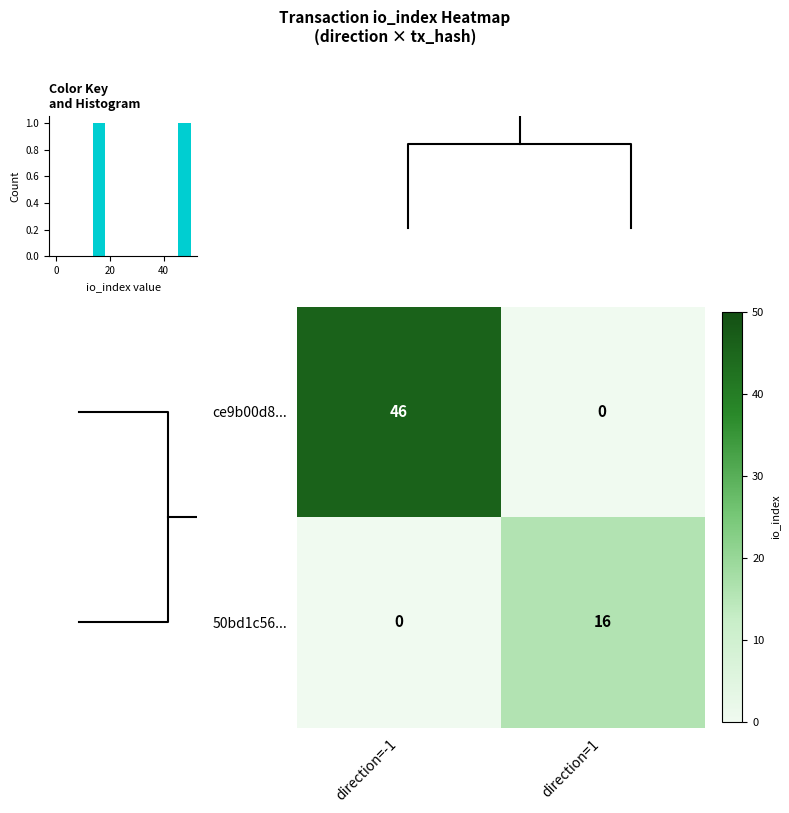

Count the number of data series in this chart.

2